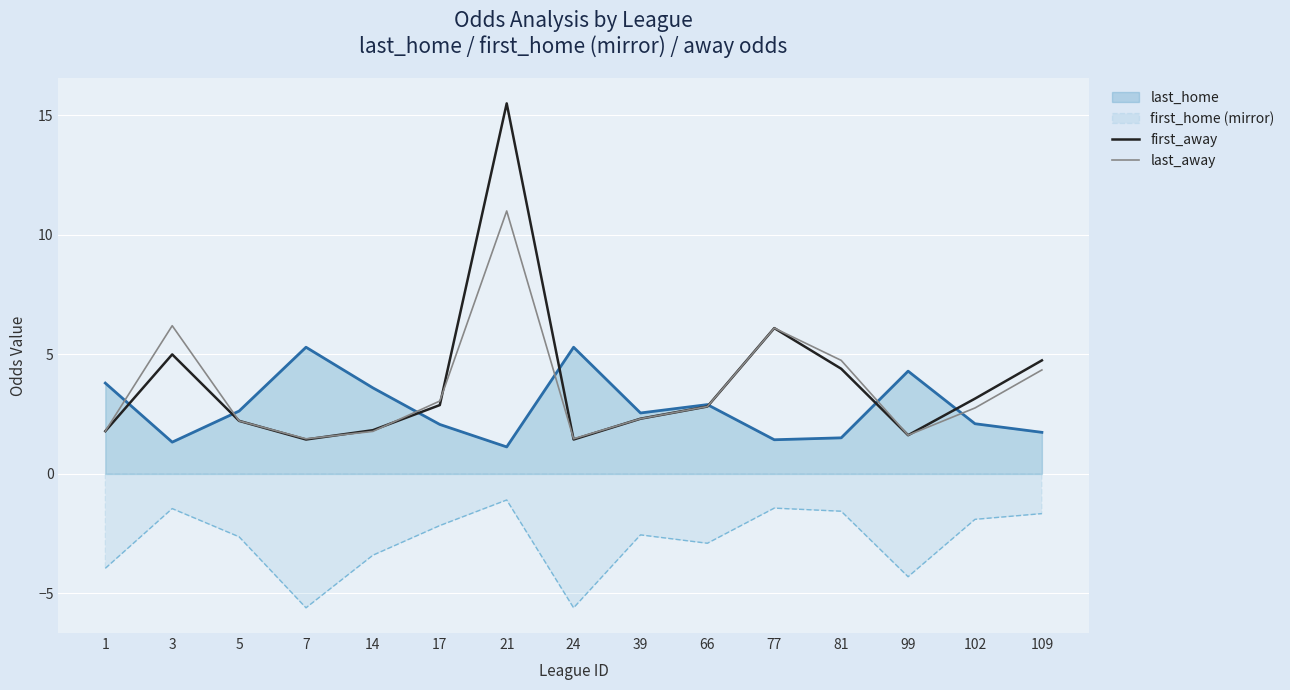

Is the value of last_away at 66 greater than the value of last_home at 1?

No